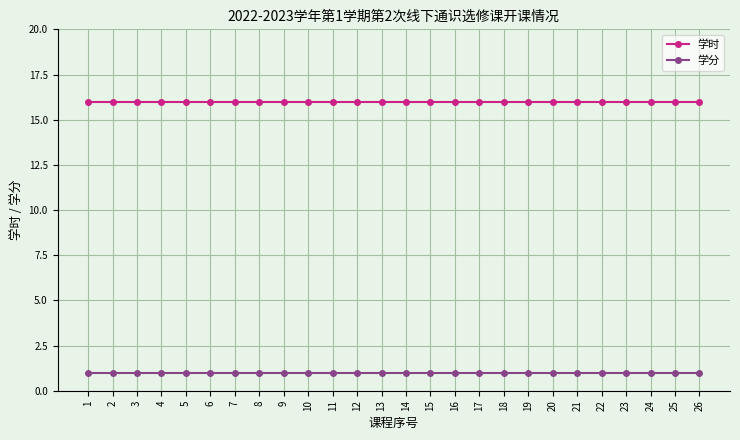

How many series are shown in this chart?

2